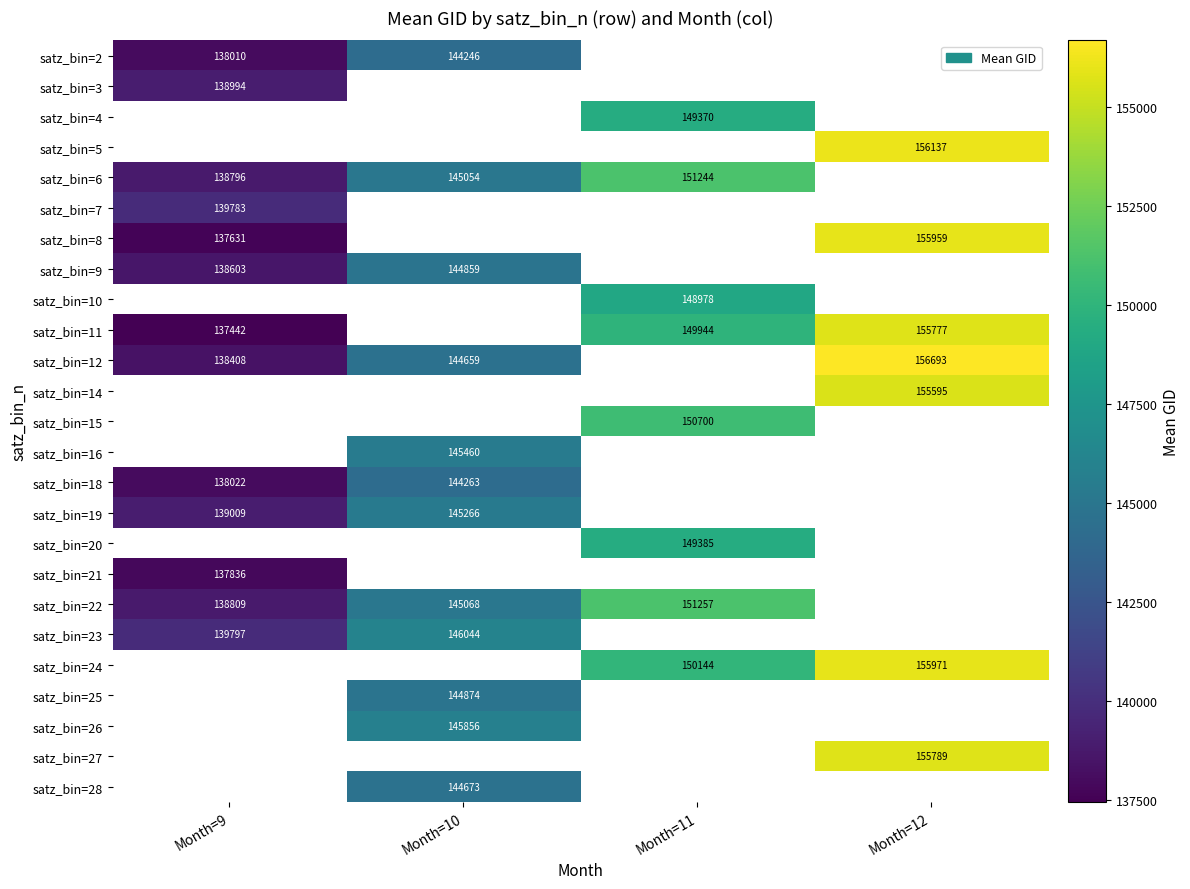

What is the sum of the satz_bin=12 values at Month=9 and Month=10?

283067